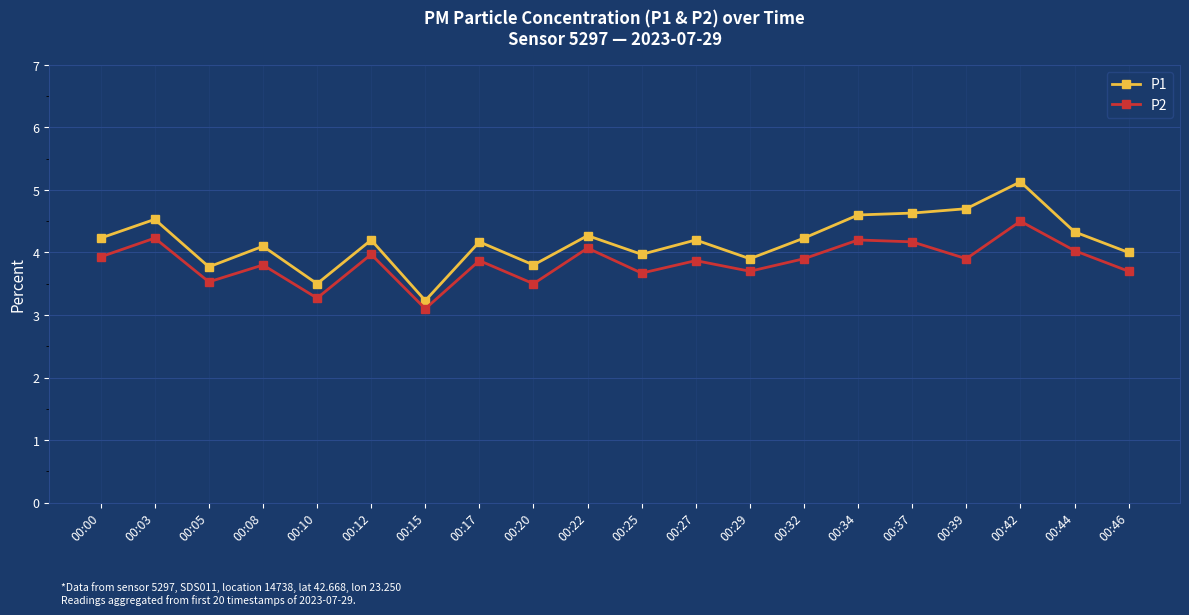

What are all the series names shown in the legend?

P1, P2